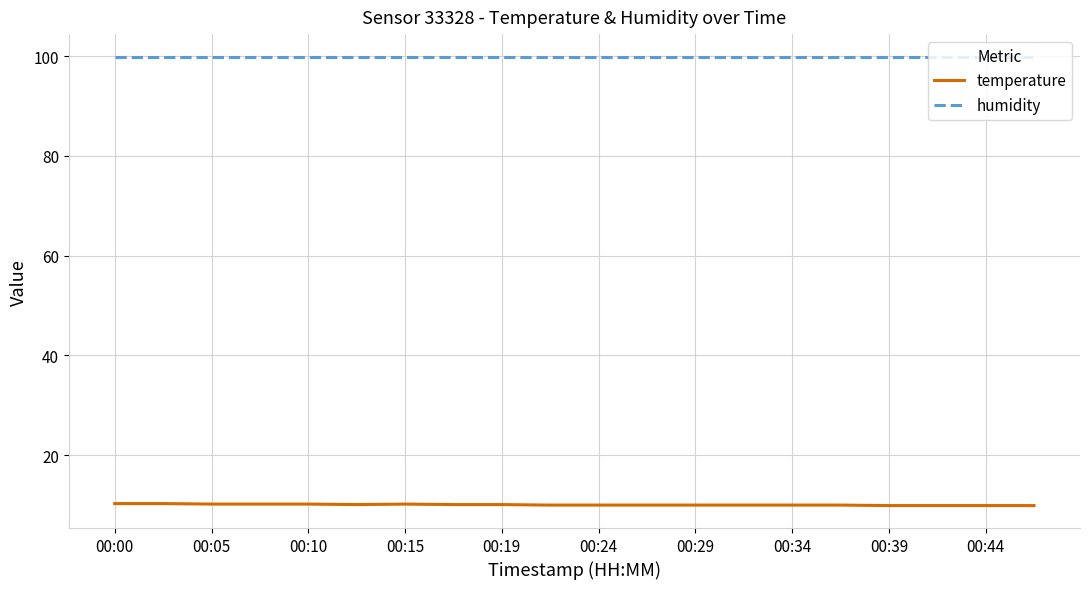

What is the greatest value displayed?

99.9